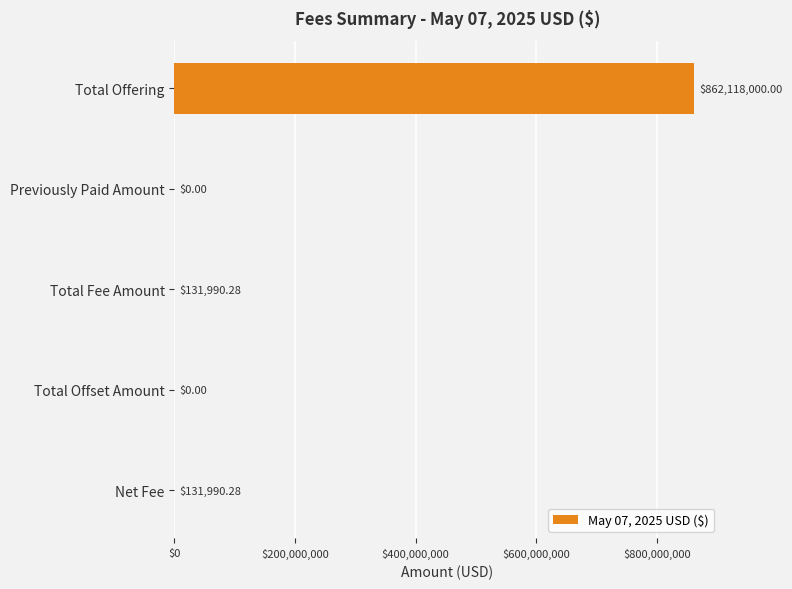

How many data points are above 131990?

3